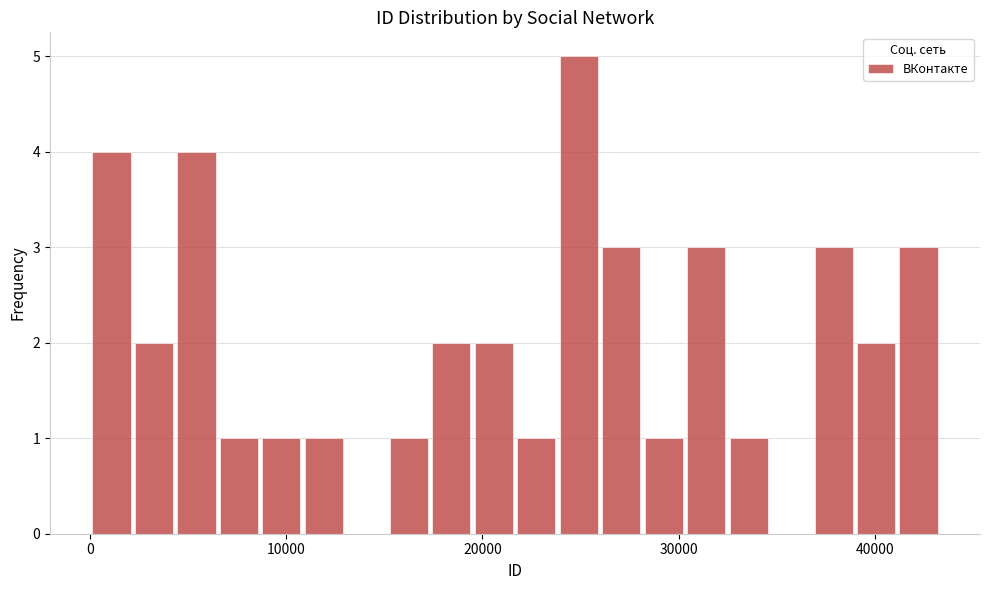

Around what value on the x-axis is the tallest bar? Give the approximate position of its centre, as read against the axis.

25000